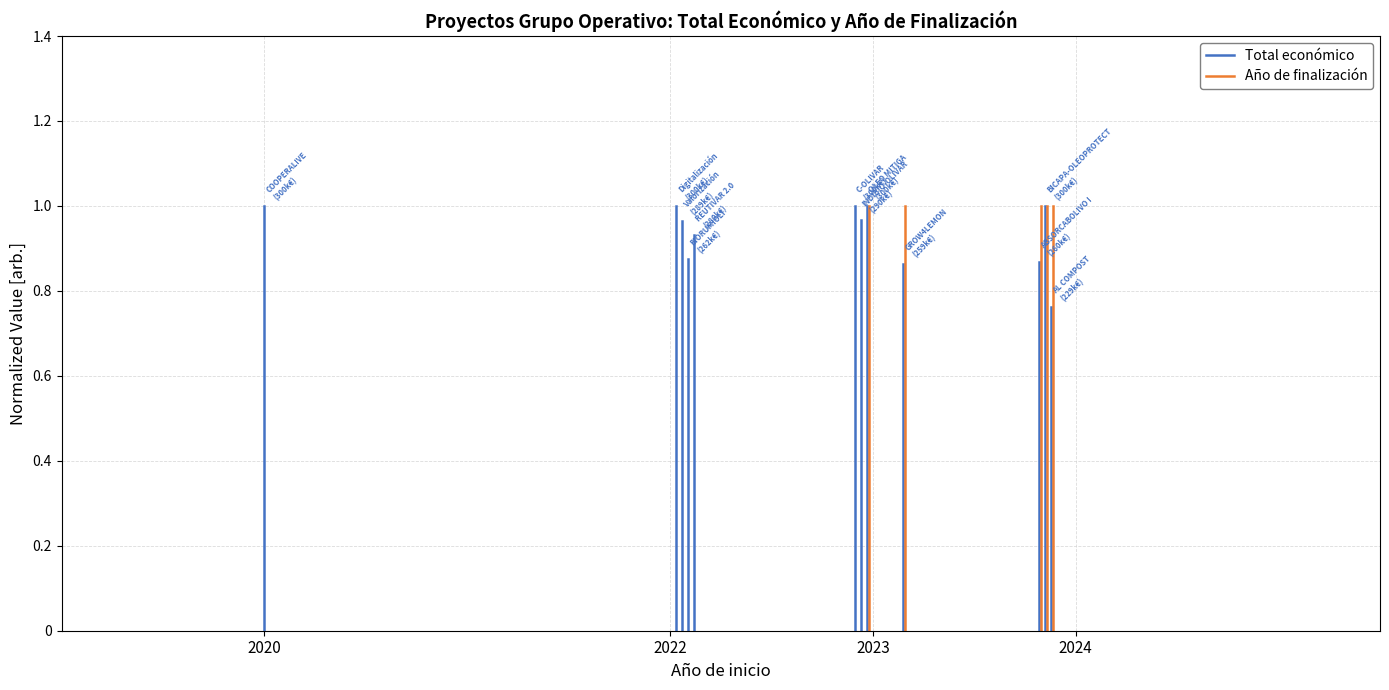

List the series in order of their overall mean, lowest first.

Total económico, Año de finalización